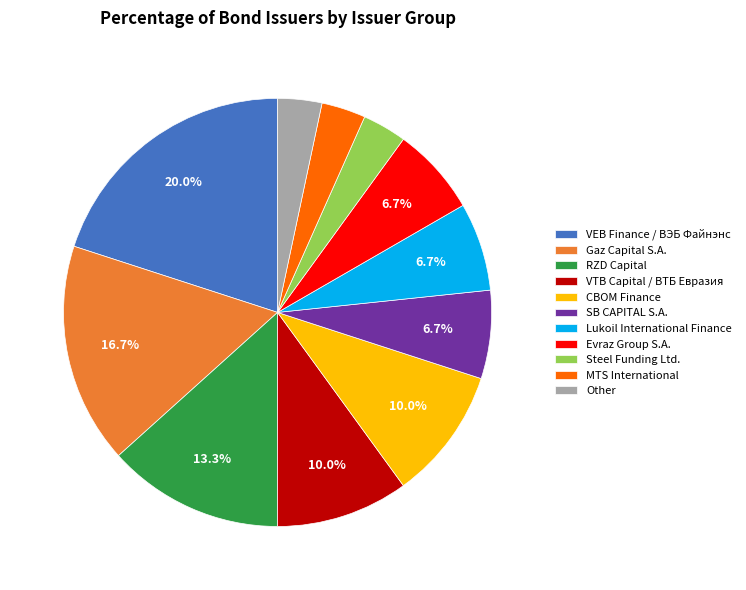

To the nearest percent, what percentage of the pie is Lukoil International Finance?

7%